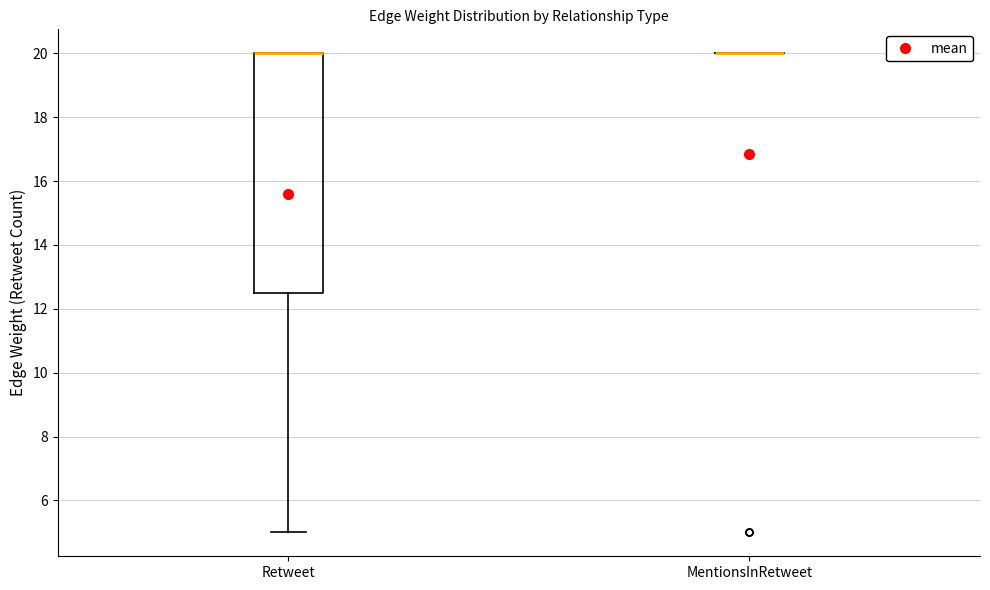

Where is the upper edge of the box for Retweet on the y-axis? The values are not printed on the chart, so give them approximately, as read against the axis.

20.0